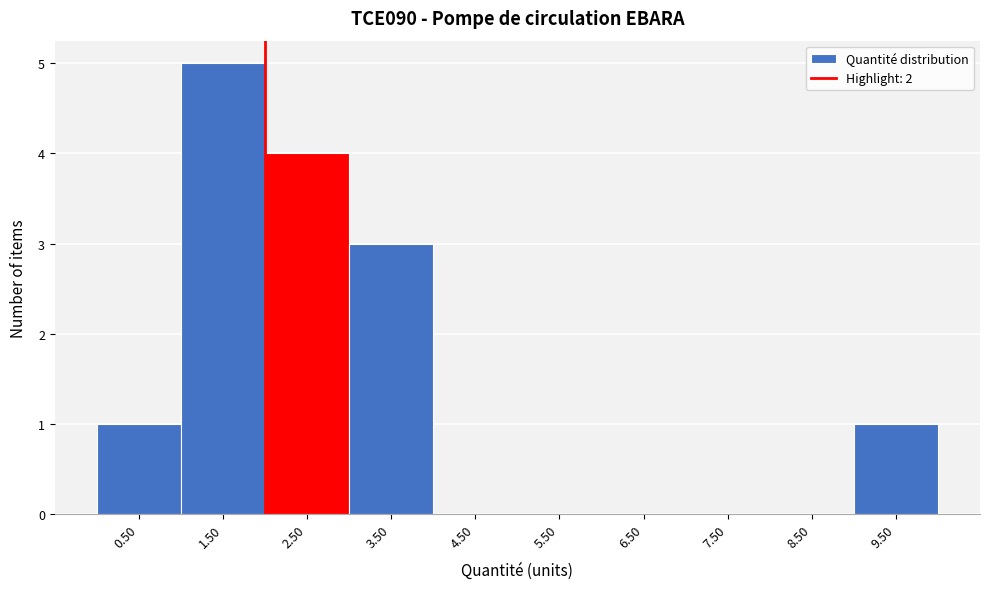

Which range on the x-axis has the tallest bar?

1 to 2